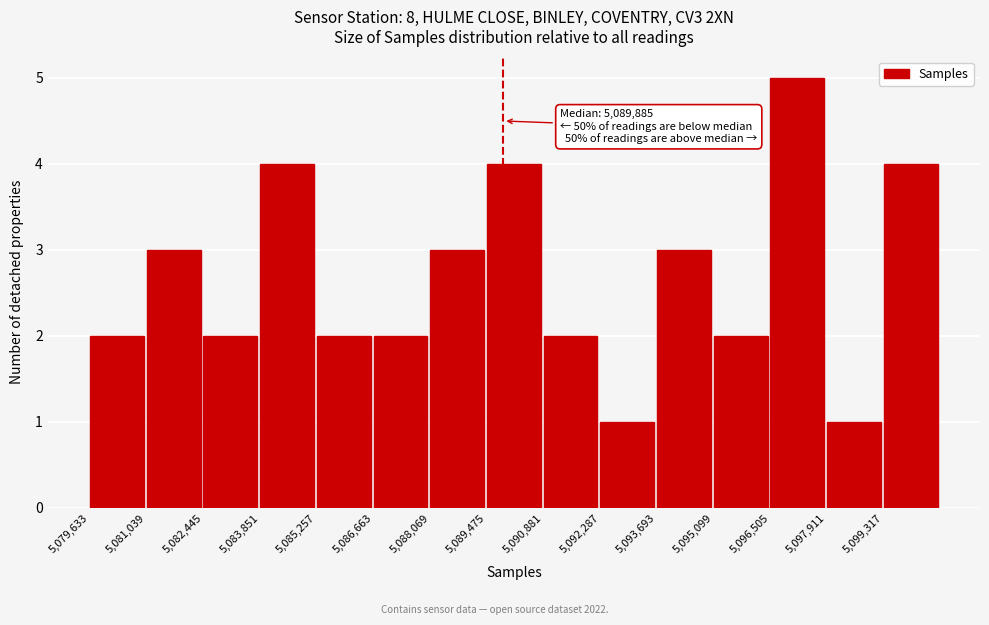

Over which range of the x-axis is the bar tallest?

5096600 to 5098000